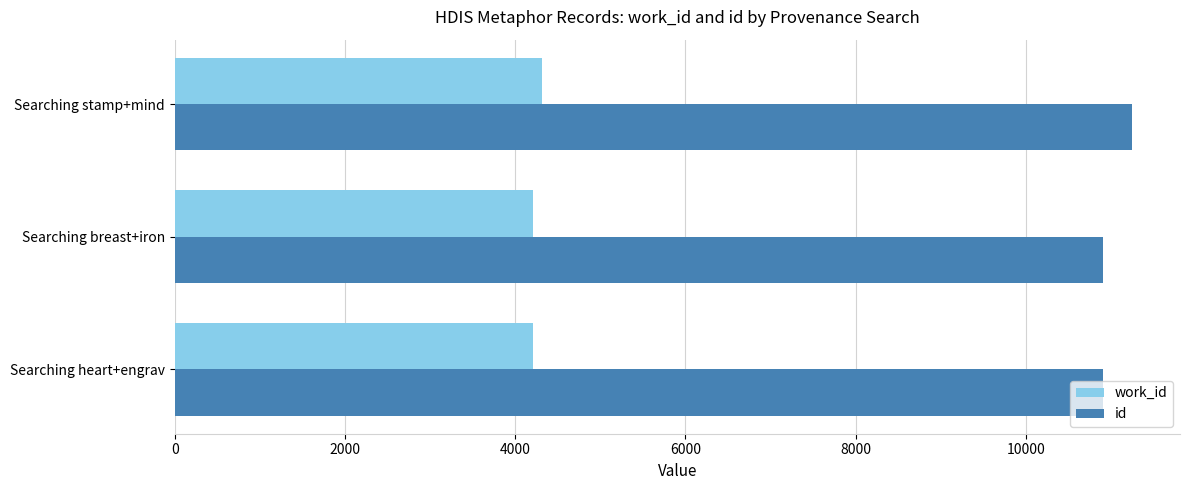

What is the minimum value shown in the chart?

4205